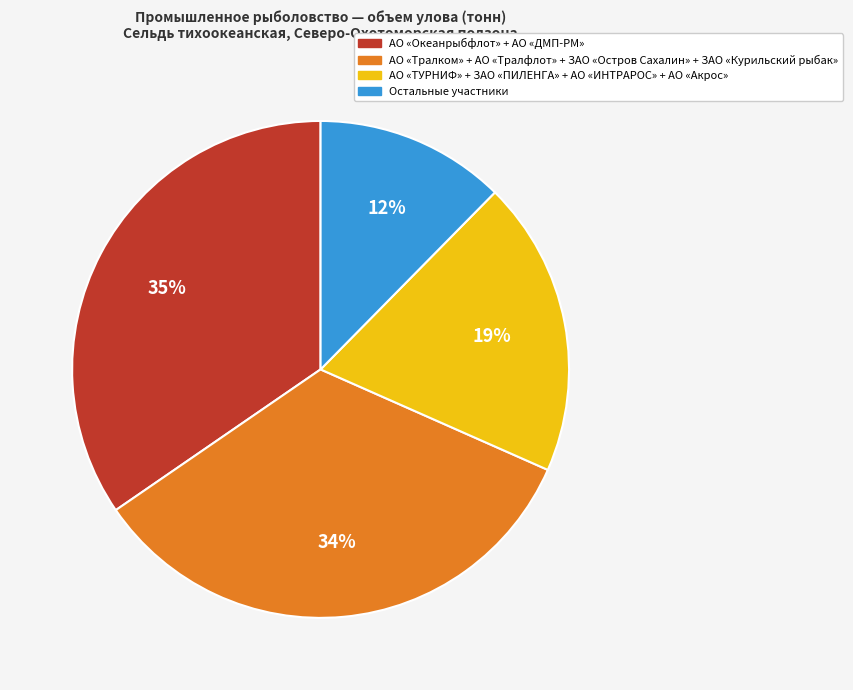

Does any single category account for the majority?

No